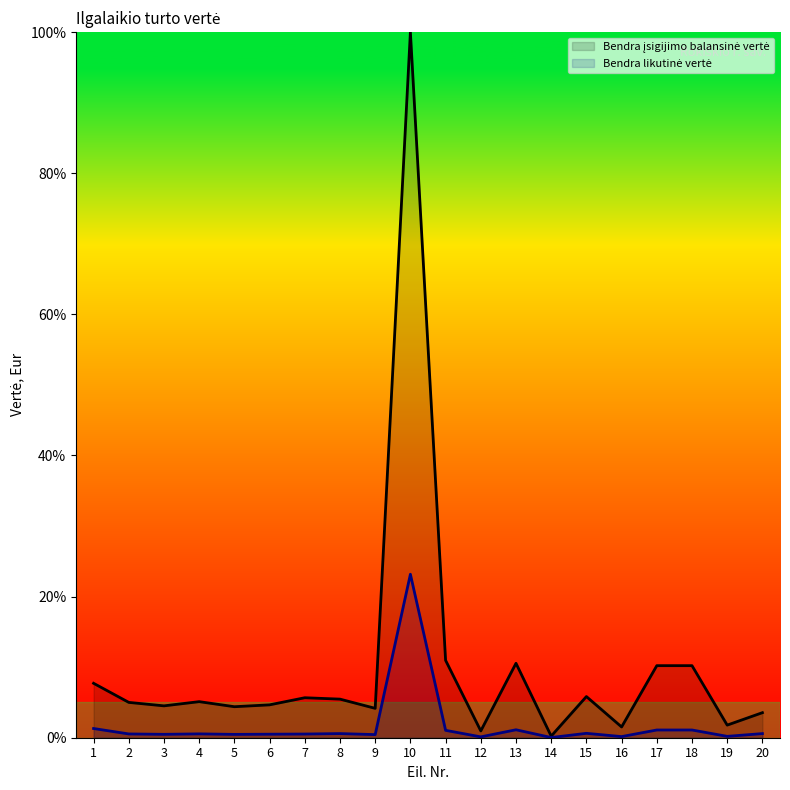

Rank the series by their average value, from lowest to highest.

Bendra likutinė vertė, Bendra įsigijimo balansinė vertė